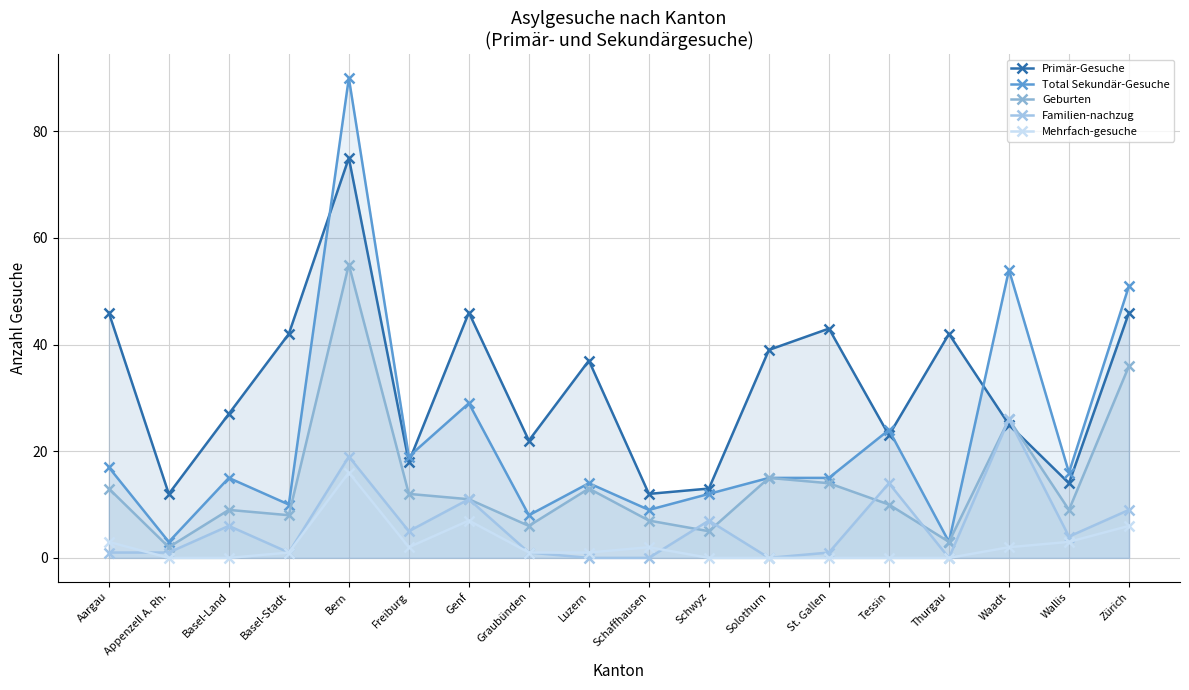

Between which two adjacent categories do Geburten and Primär-Gesuche first intersect?

Thurgau and Waadt